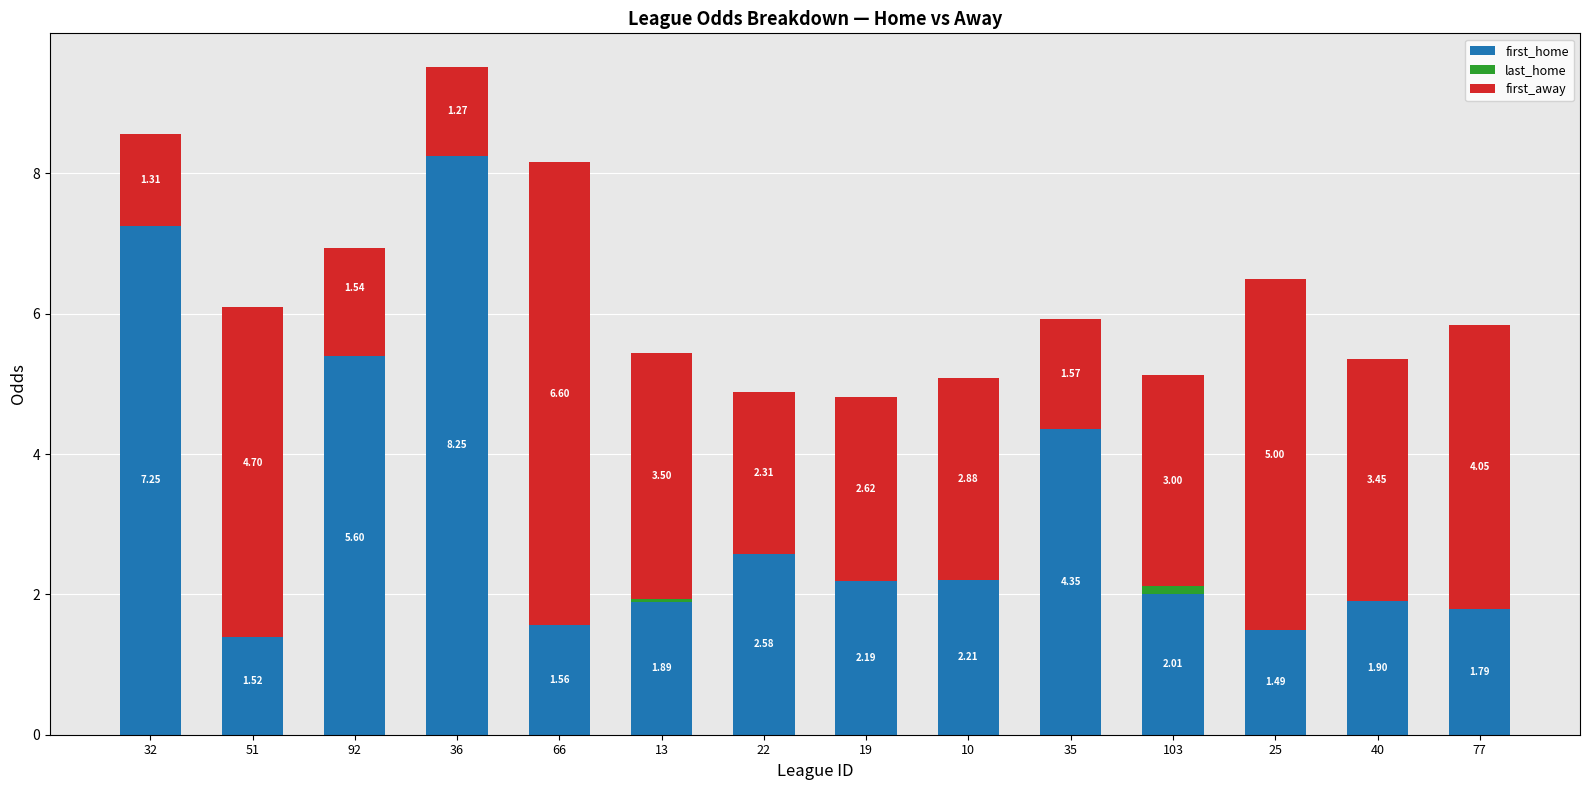

Reading right to left, list all the values displayed in this chart.

first_home: 1.8	1.9	1.5	2.0	4.3	2.2	2.2	2.6	1.9	1.6	8.2	5.6	1.5	7.2
last_home: 0.0	0.0	0.0	0.1	0.0	0.0	0.0	0.0	0.0	0.0	0.0	-0.2	-0.1	0.0
first_away: 4.1	3.4	5.0	3.0	1.6	2.9	2.6	2.3	3.5	6.6	1.3	1.5	4.7	1.3